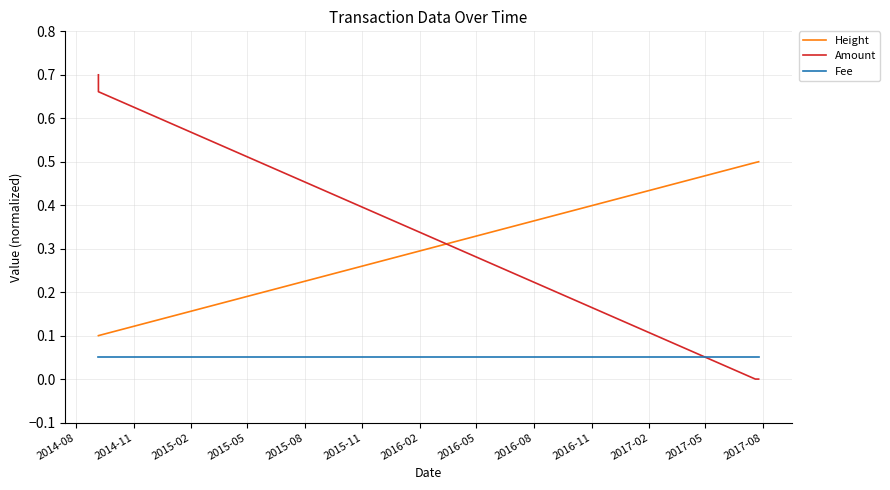

Rank the series by their maximum value, from lowest to highest.

Fee, Height, Amount